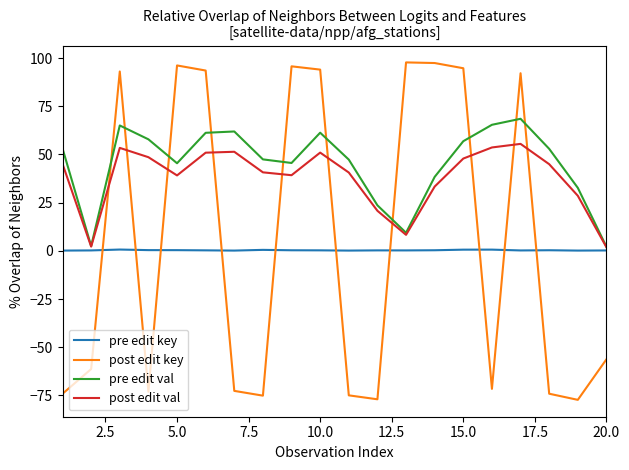

What is the greatest value displayed?

97.7